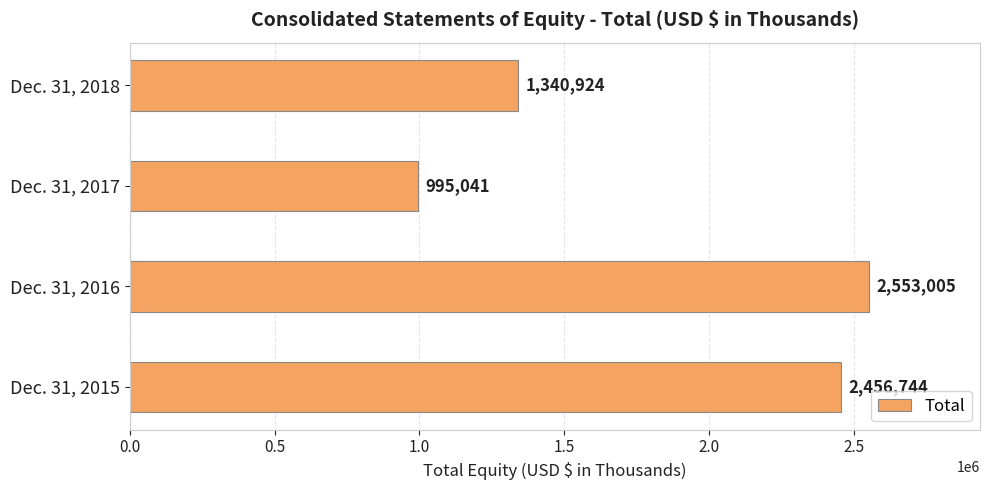

Is it true that the value at Dec. 31, 2017 is 995041?

True